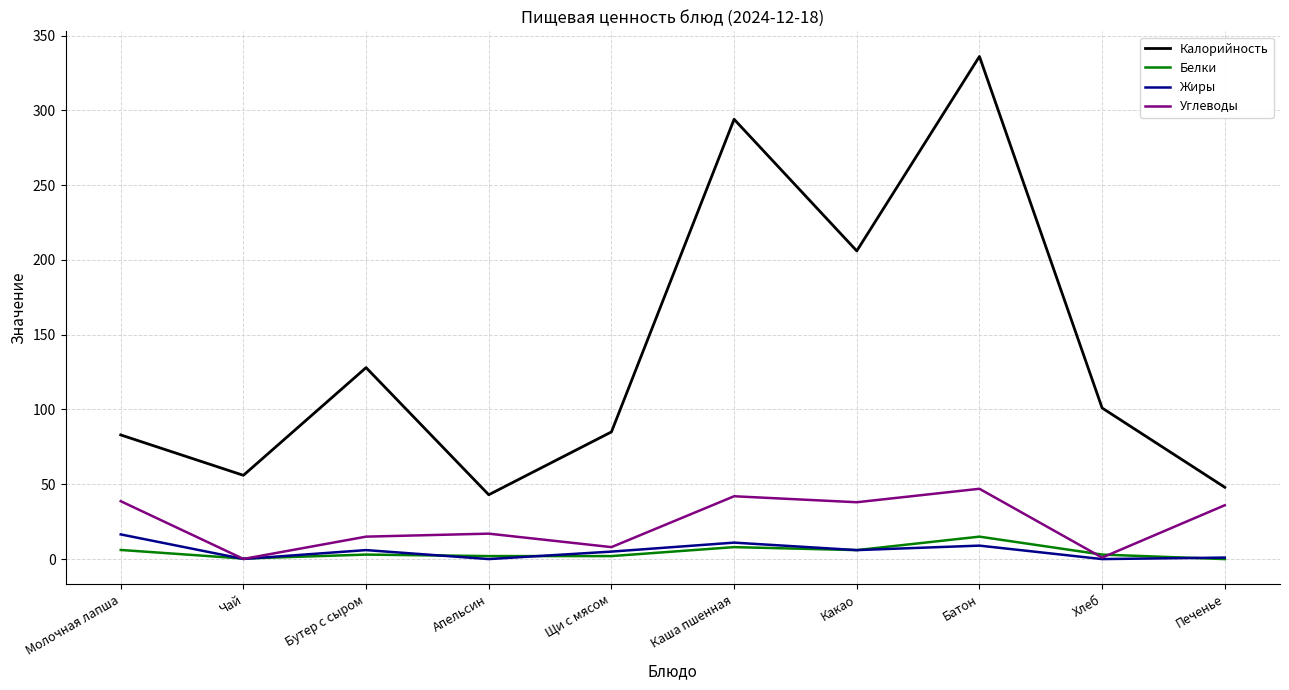

True or false: Углеводы has a value of 25.6 at Молочная лапша.

False